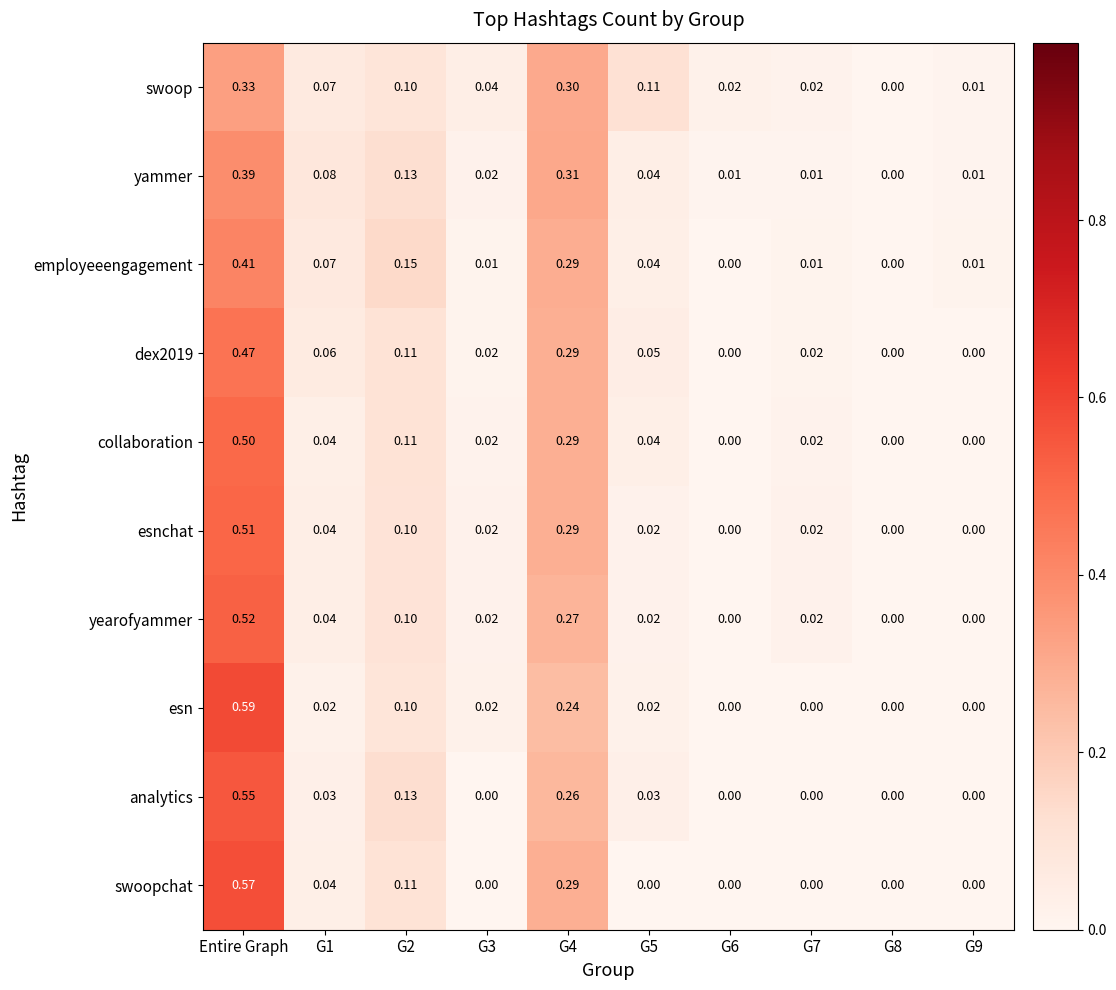

Is the value of yearofyammer at G7 greater than the value of dex2019 at G9?

Yes